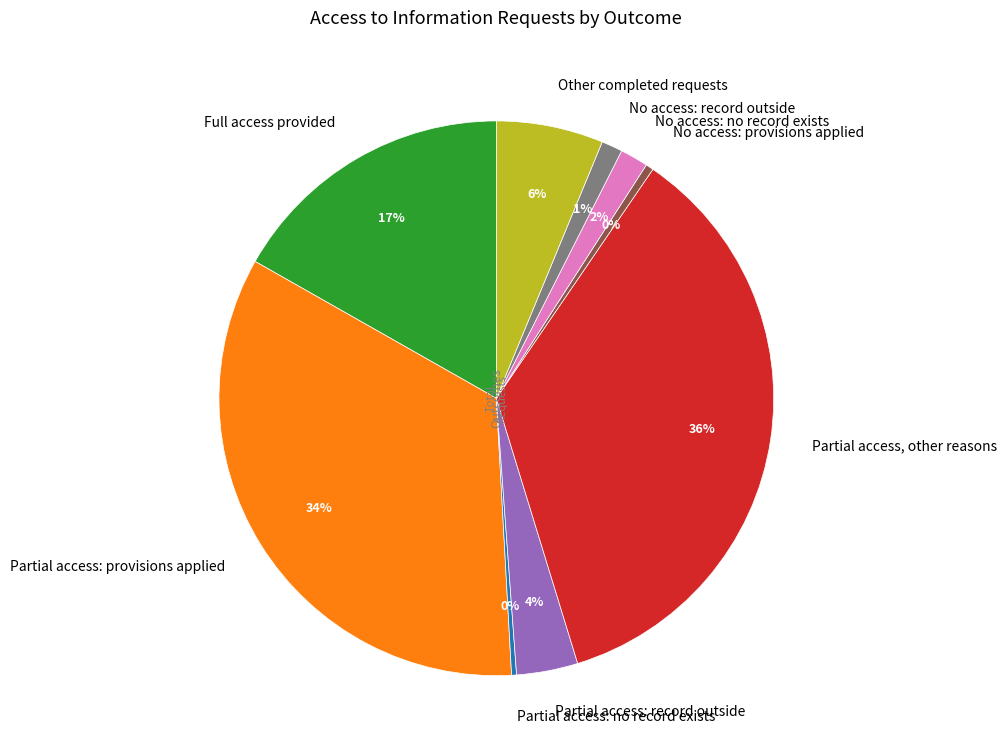

Is Partial access: provisions applied the majority of the pie?

No